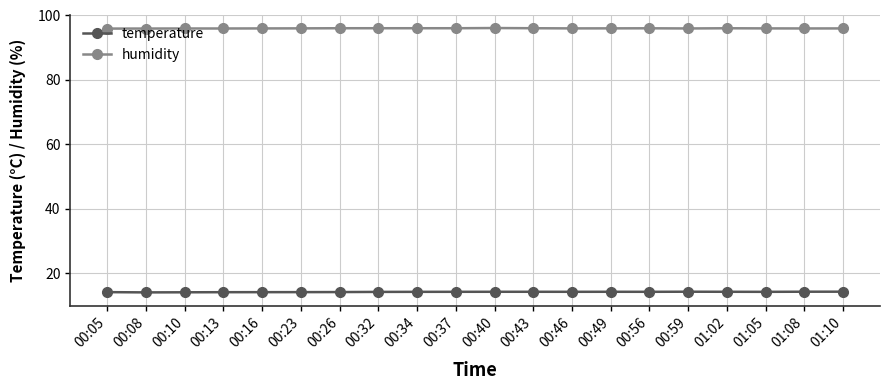

What is the label of the 14th point from the right?

00:26